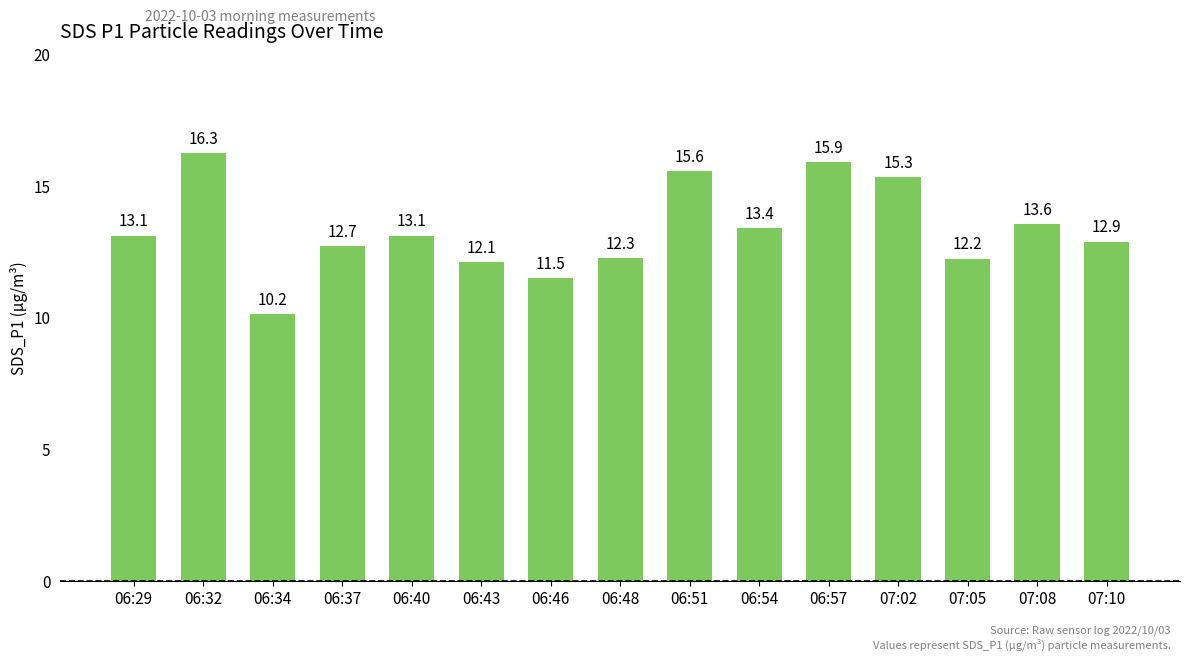

What is the greatest value displayed?

16.3